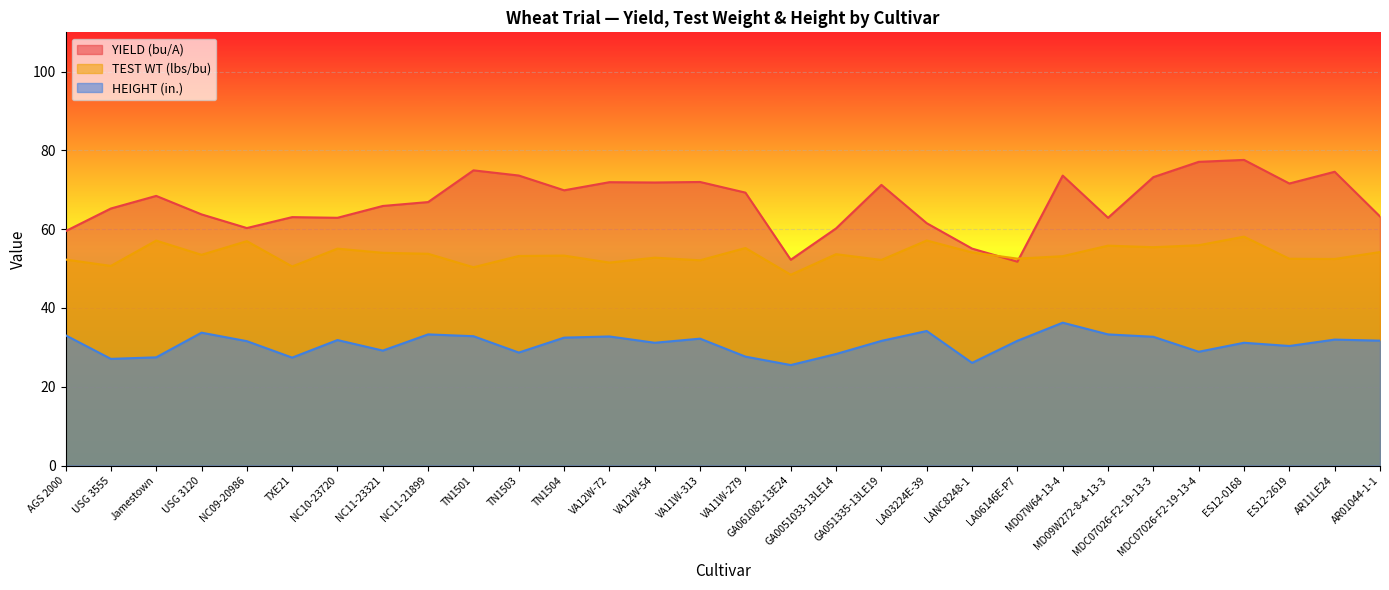

Does the chart display data point markers on the line(s)?

No